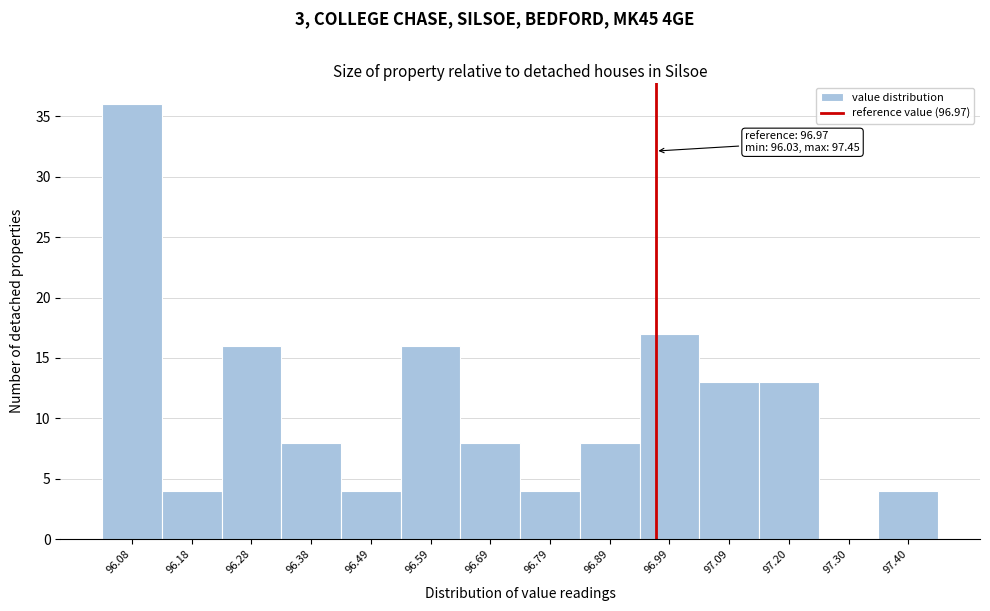

Which range on the x-axis has the tallest bar?

96.04 to 96.14